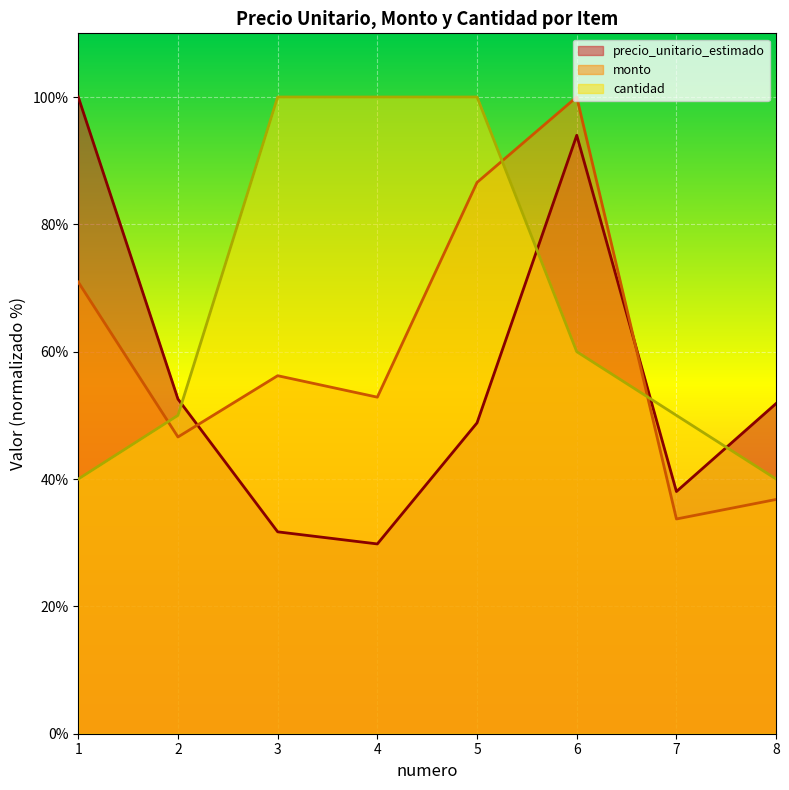

How many interior local peaks does the monto series have?

2